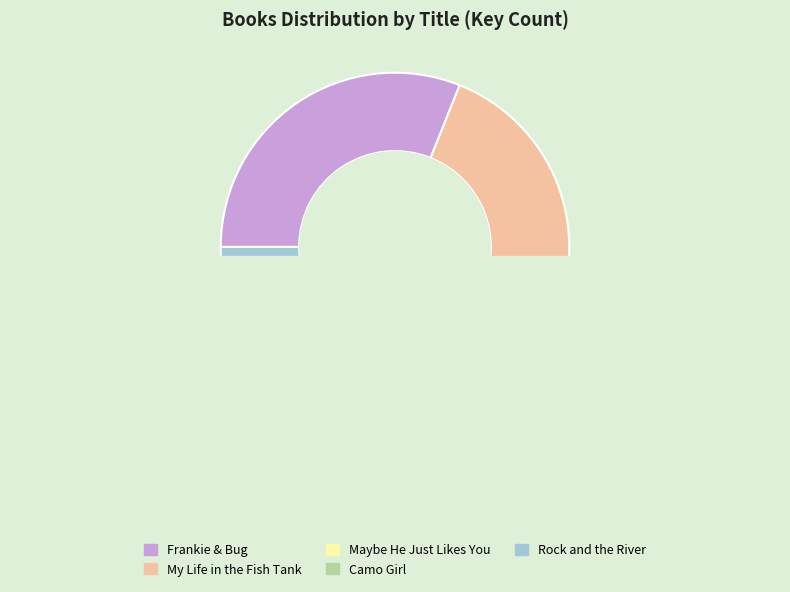

Does Camo Girl account for over 50% of the chart?

No